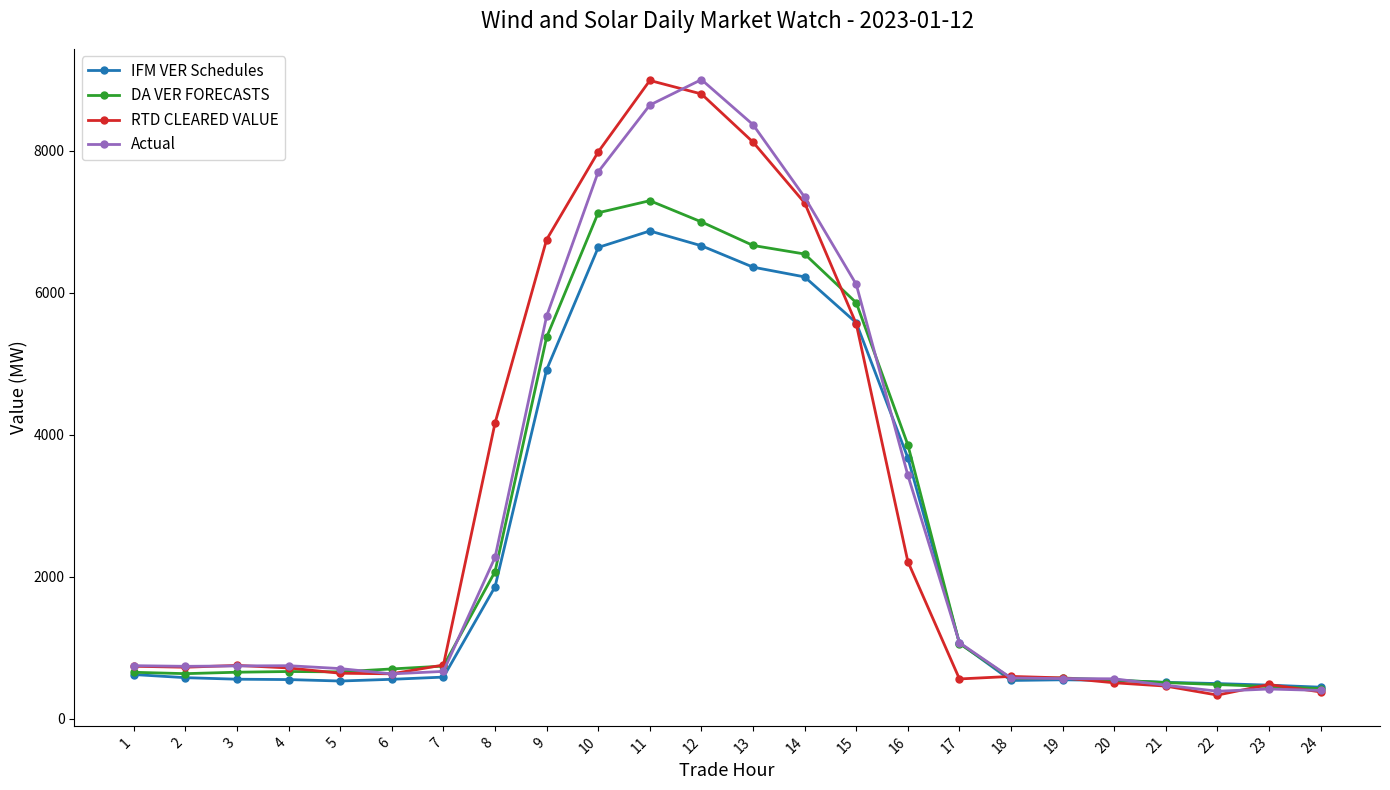

Does the chart have visible grid lines?

No